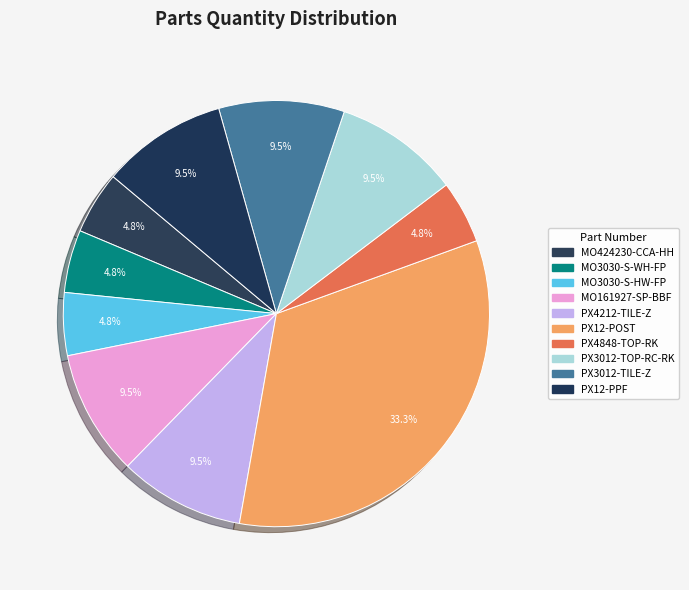

Do MO3030-S-HW-FP and MO3030-S-WH-FP together represent more than half of the pie?

No